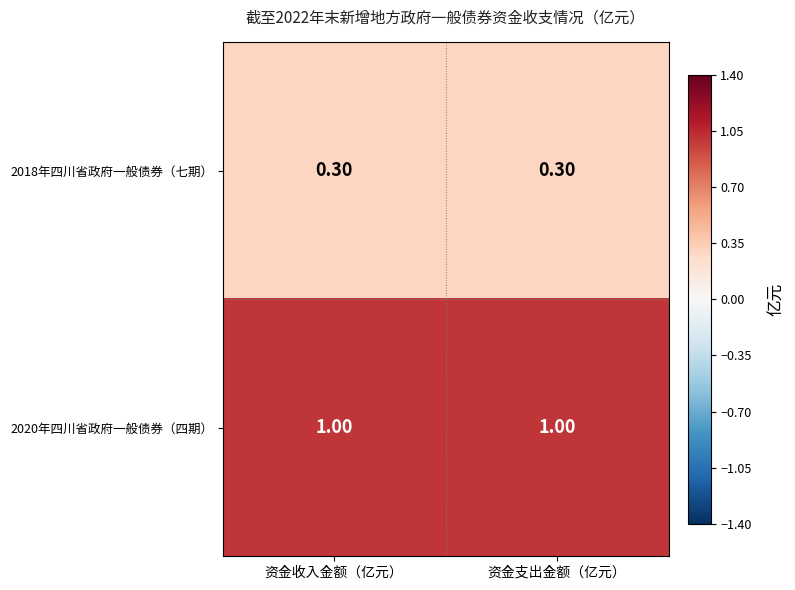

What is the spread (max minus min) of values at 资金收入金额（亿元）?

0.7